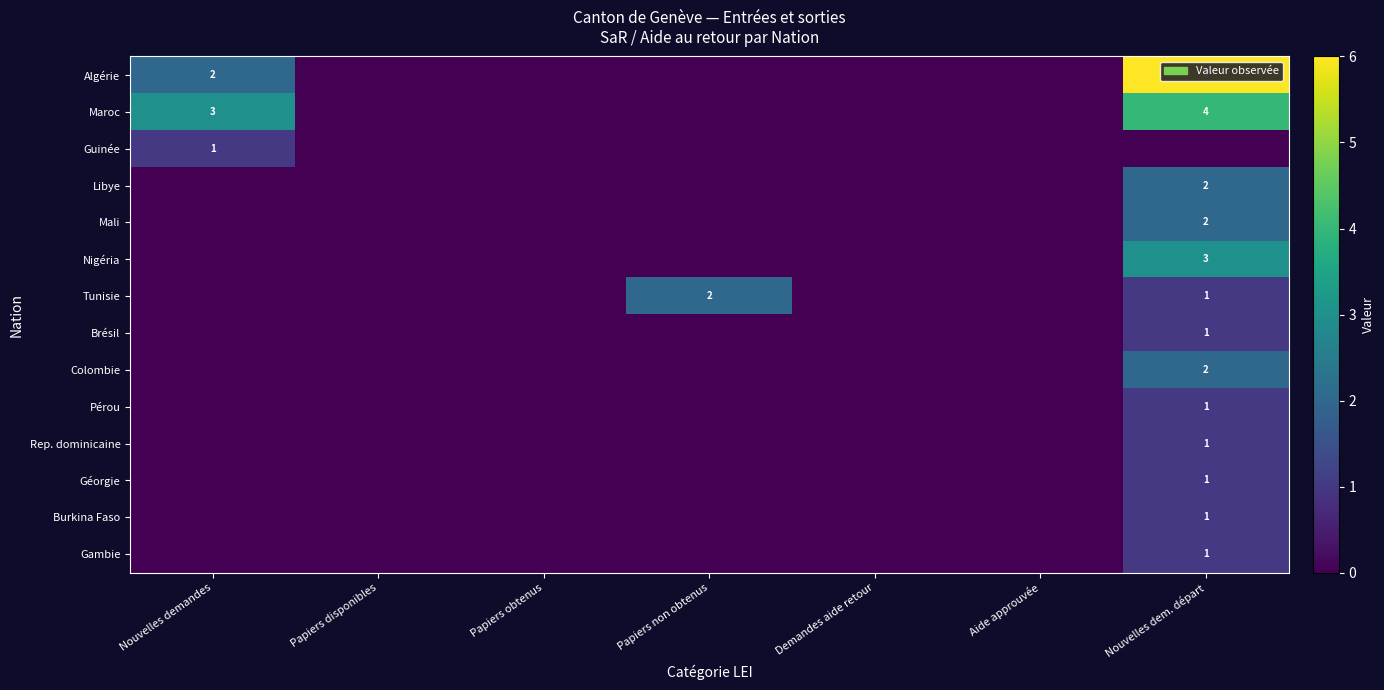

Is it true that Tunisie equals 2 at Nouvelles dem. départ?

False